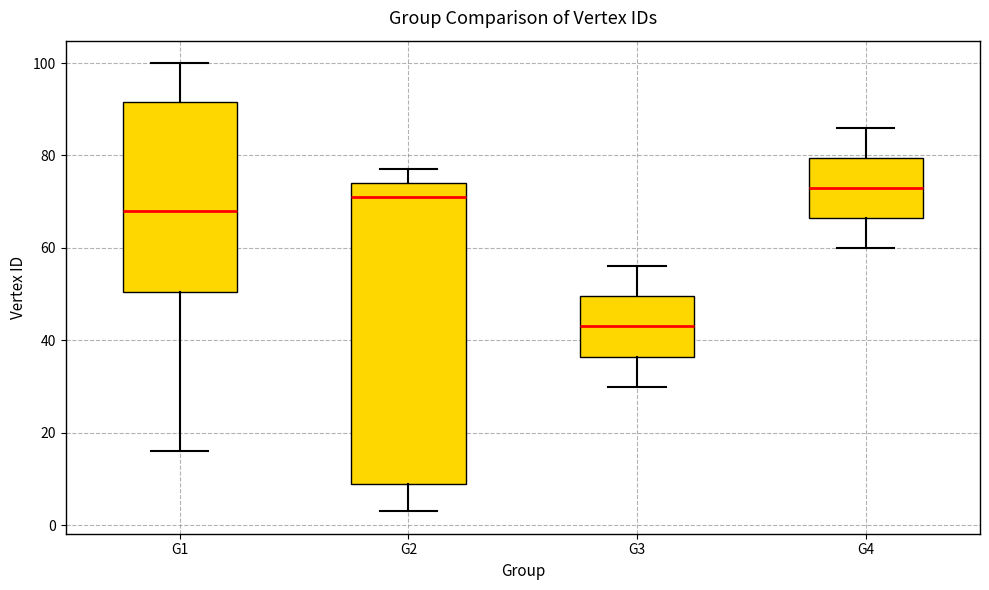

Reading left to right, read every box against the y-axis: the position of its median line, the range the box covers, and the ends of its whiskers. The values are not printed on the chart, so give them approximately, as read against the axis.

G1: median 68, box 50 to 92, whiskers 16 to 100
G2: median 72, box 10 to 74, whiskers 4 to 78
G3: median 44, box 36 to 50, whiskers 30 to 56
G4: median 74, box 66 to 80, whiskers 60 to 86